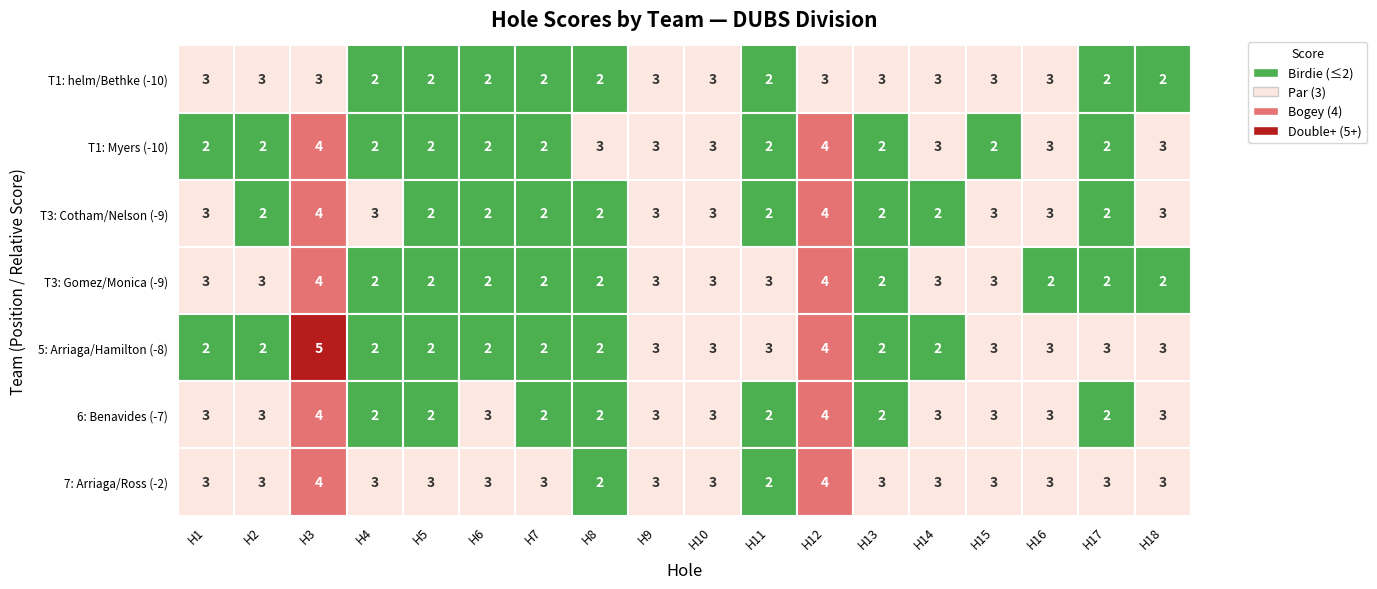

What is the difference between the highest and lowest values at hole_11?

1